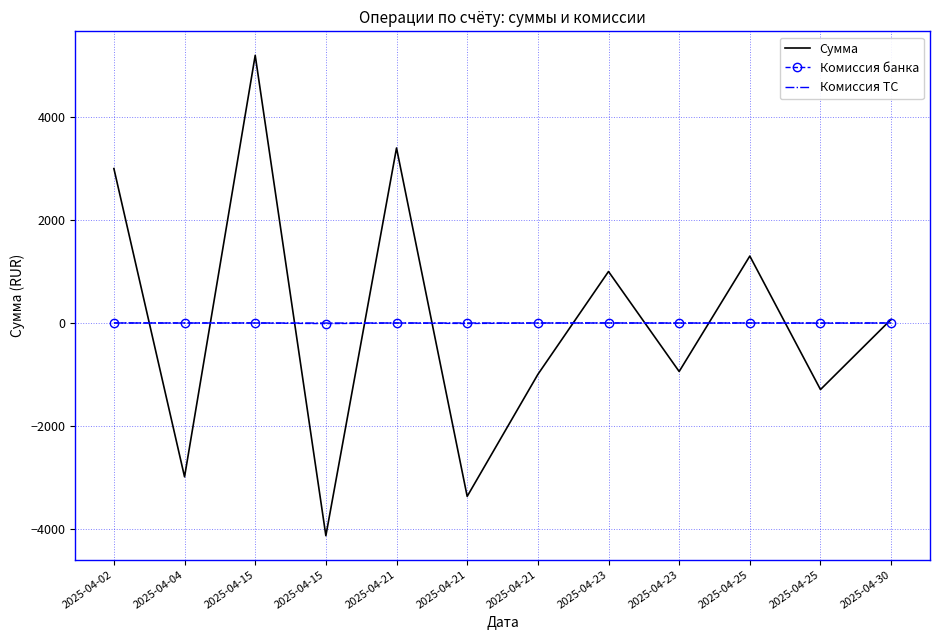

Is the value of Сумма at 2025-04-23 greater than the value of Комиссия ТС at 2025-04-21?

Yes